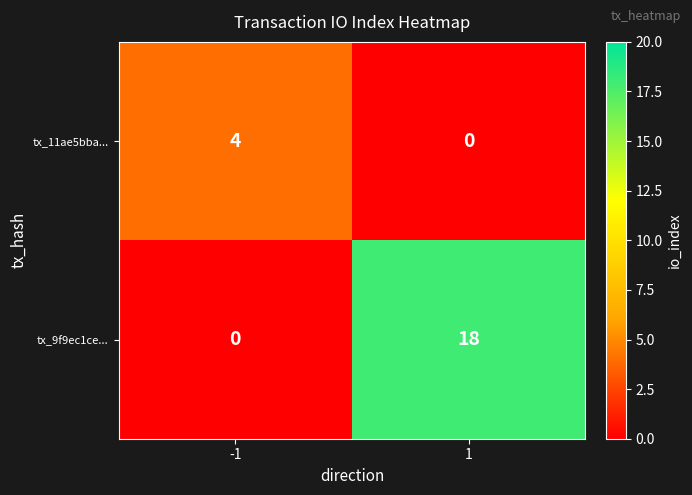

Reading right to left, what are all the values shown in this chart?

tx_11ae5bba...: 0	4
tx_9f9ec1ce...: 18	0